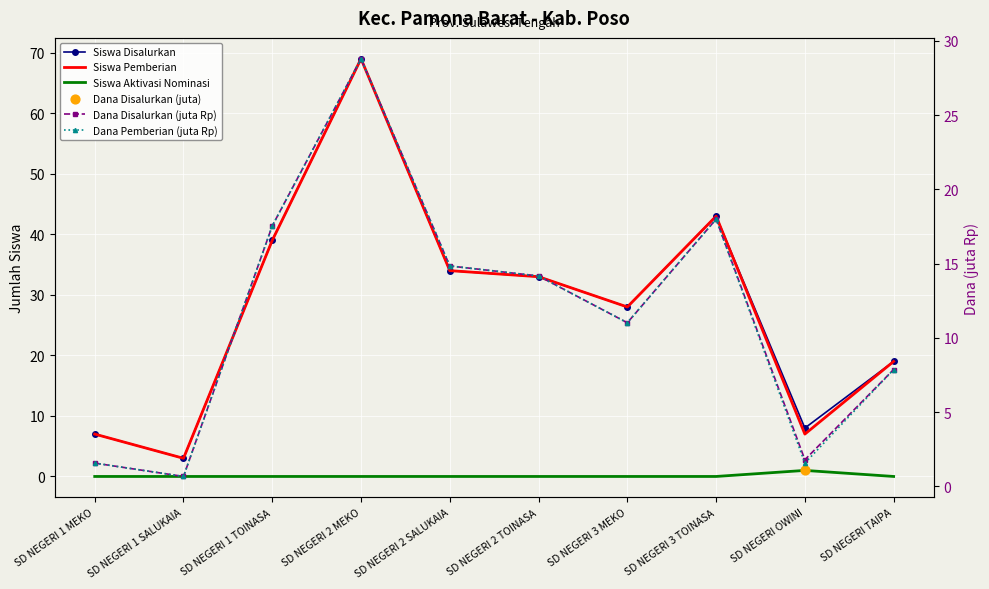

Which series reaches the maximum Y coordinate?

Siswa Disalurkan